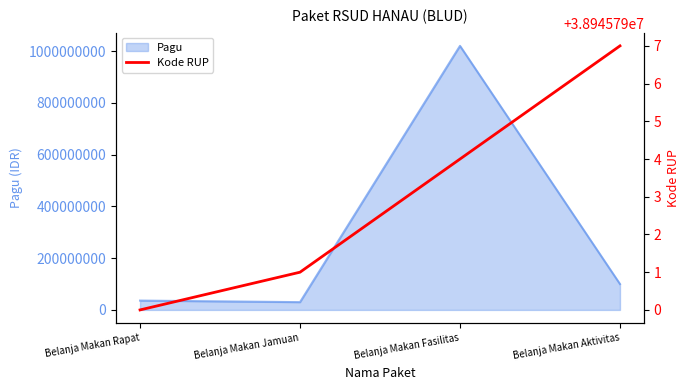

Between Belanja Makan Aktivitas and Belanja Makan Jamuan, which is larger?

Belanja Makan Aktivitas